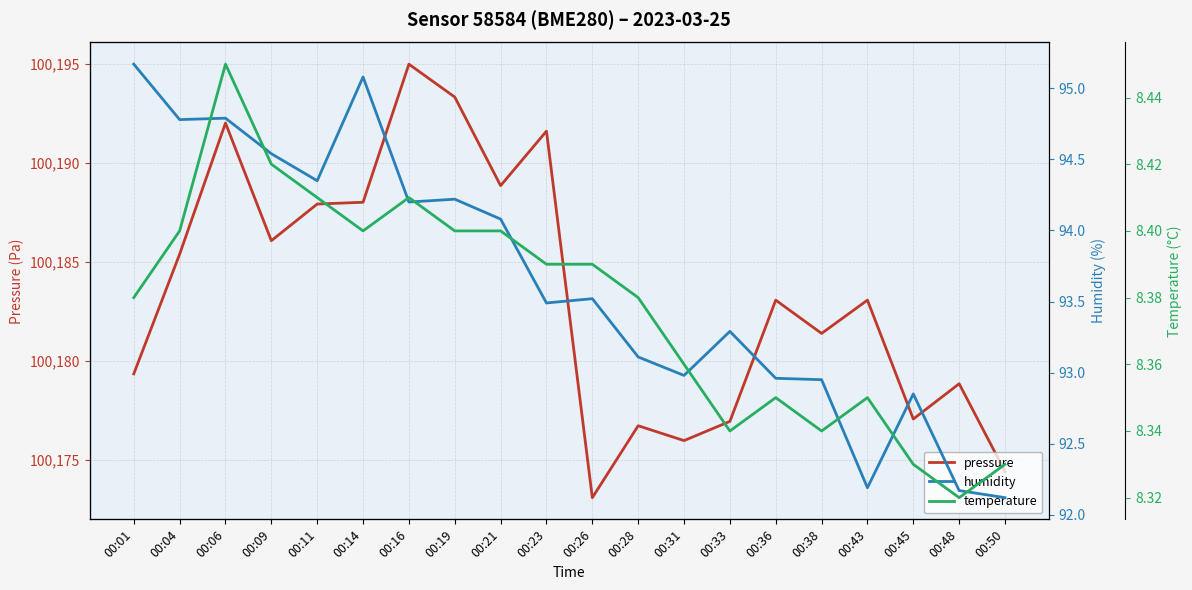

True or false: pressure and humidity cross at least once.

False